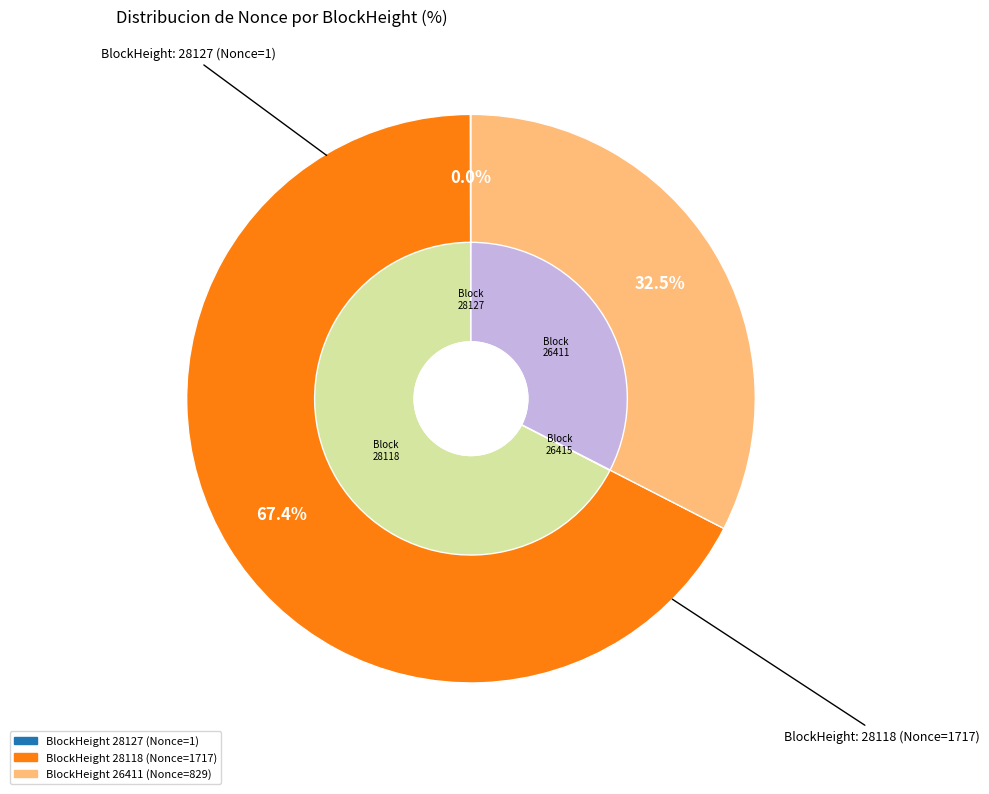

Combined, what portion of the pie is 28118 and 28127?

67.5%